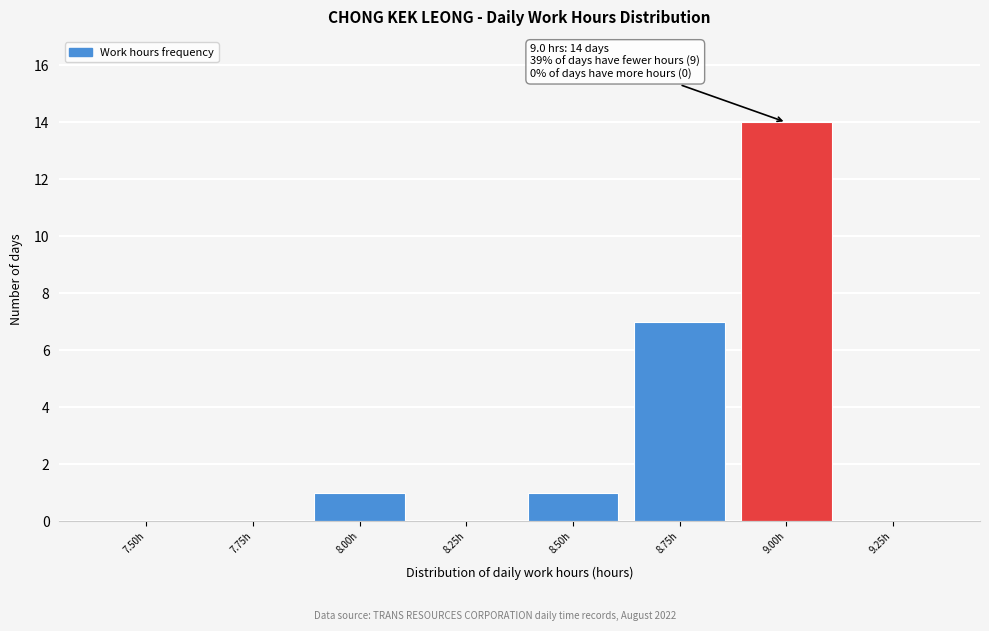

Reading left to right, what are all the values shown in this chart?

7.50h=0	7.75h=0	8.00h=1	8.25h=0	8.50h=1	8.75h=7	9.00h=14	9.25h=0